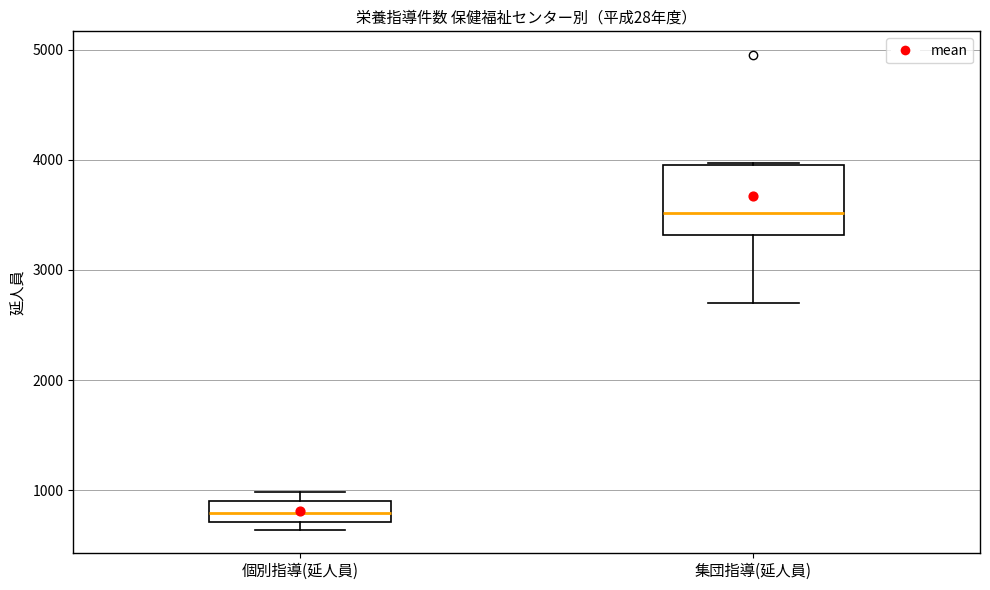

Which box is the tallest, from its lower edge to its upper edge?

集団指導(延人員)